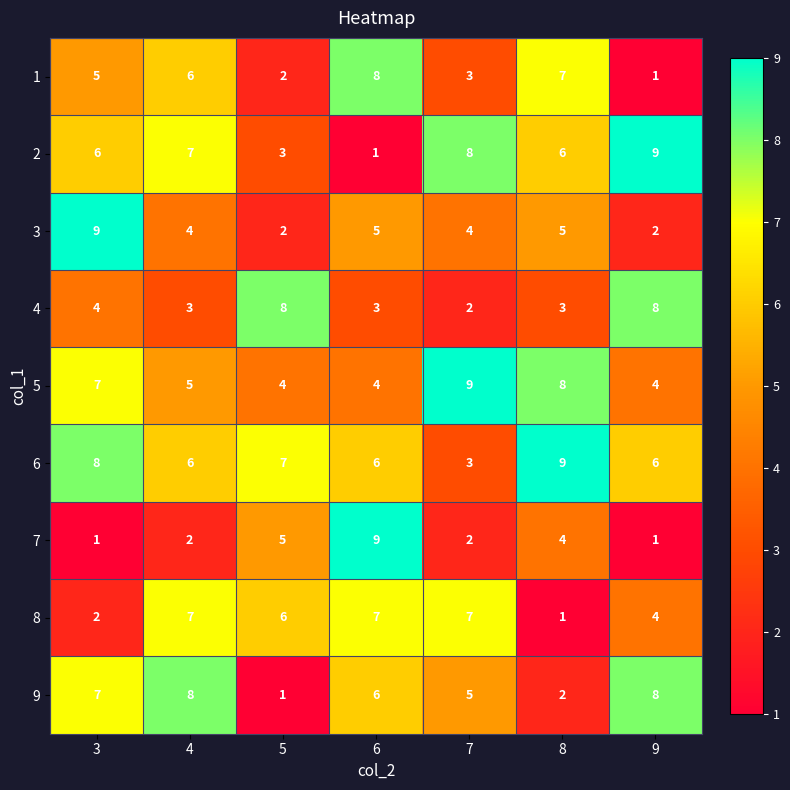

At how many categories does at least one series exceed 5?

7